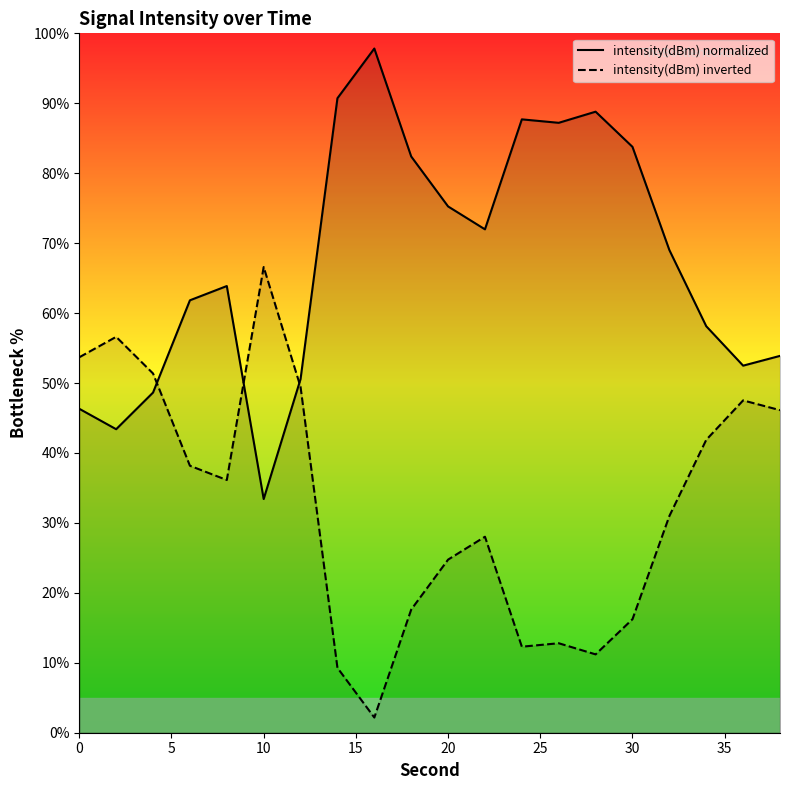

What is the spread (max minus min) of values at 0?

7.4